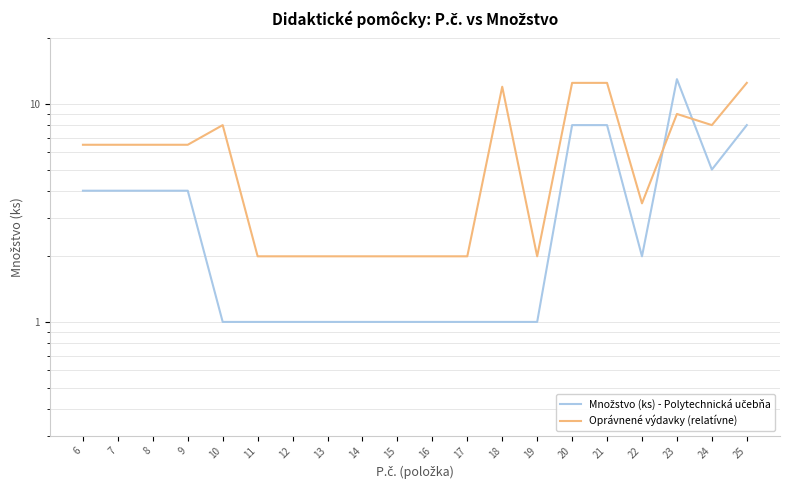

Is the value of Množstvo (ks) - Polytechnická učebňa at 10 greater than the value of Oprávnené výdavky (relatívne) at 24?

No